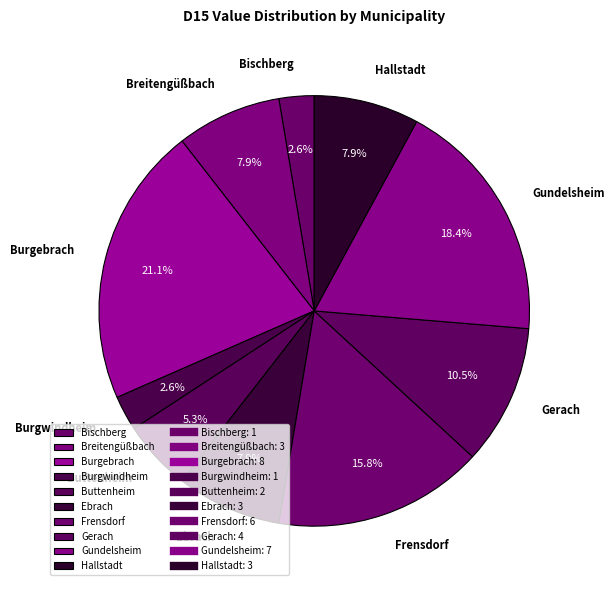

Approximately how many times larger is the value at Breitengüßbach compared to Burgebrach?

0.4